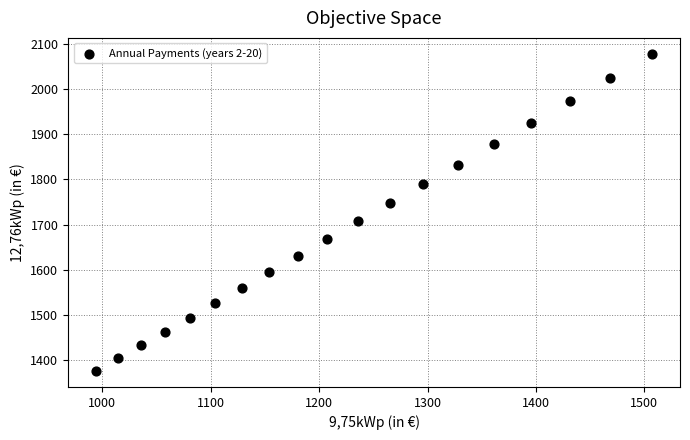

What is the range of Y values (max minus min)?

702.0